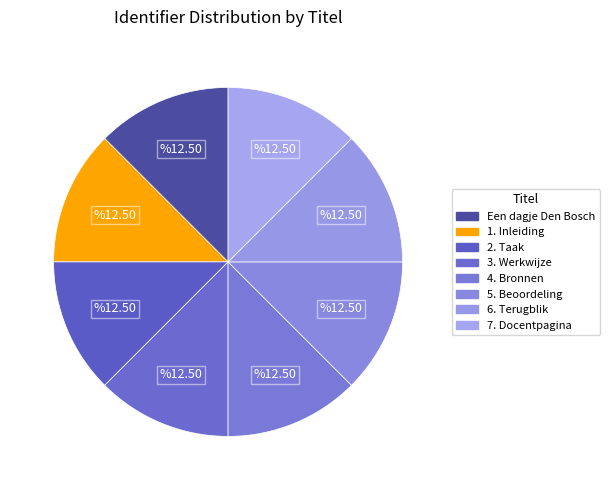

Rank the categories by value from lowest to highest.

Een dagje Den Bosch, 1. Inleiding, 2. Taak, 3. Werkwijze, 4. Bronnen, 5. Beoordeling, 6. Terugblik, 7. Docentpagina